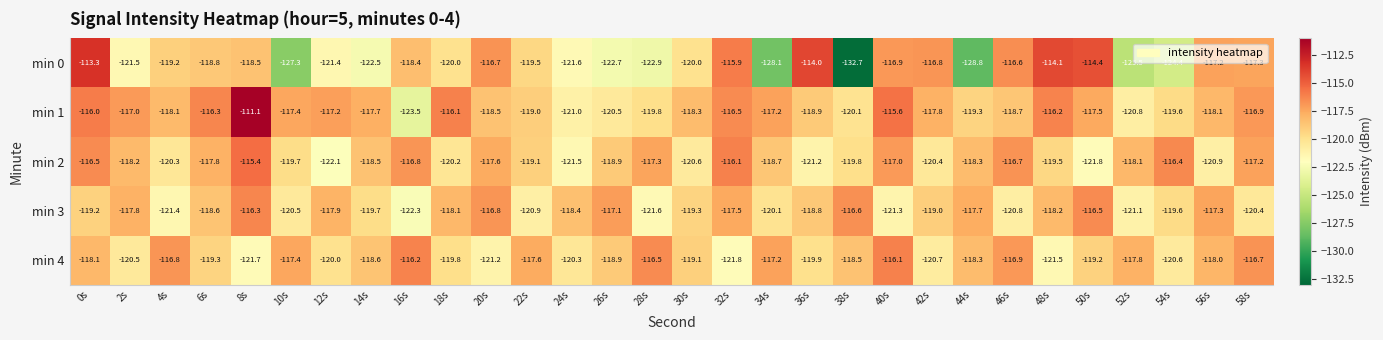

Rank the series at 8s from lowest to highest value.

min 4, min 0, min 3, min 2, min 1